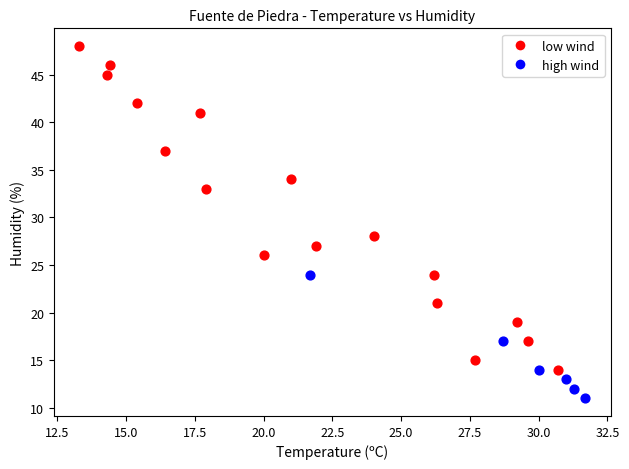

Which series contains the highest Y value?

low wind